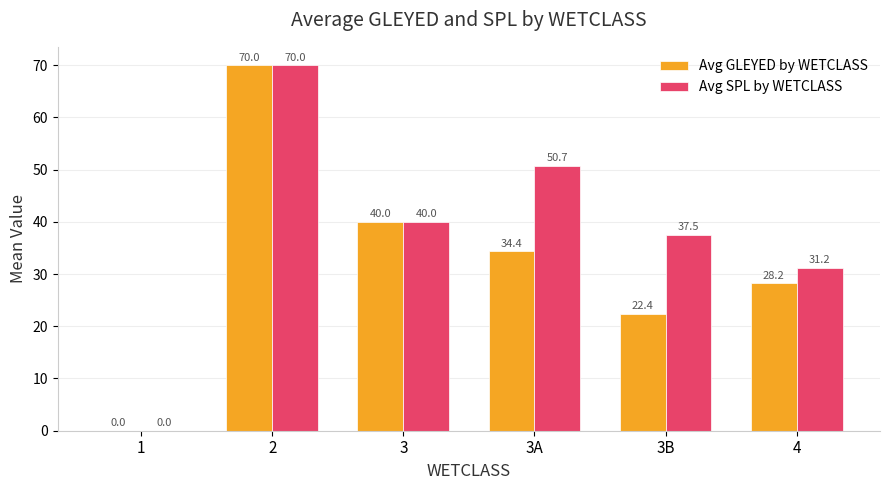

What is the sum of all Avg GLEYED by WETCLASS values?

195.0